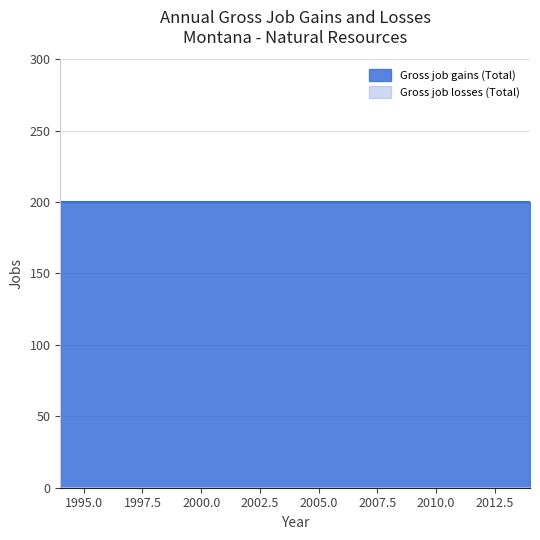

What is the greatest value displayed?

200